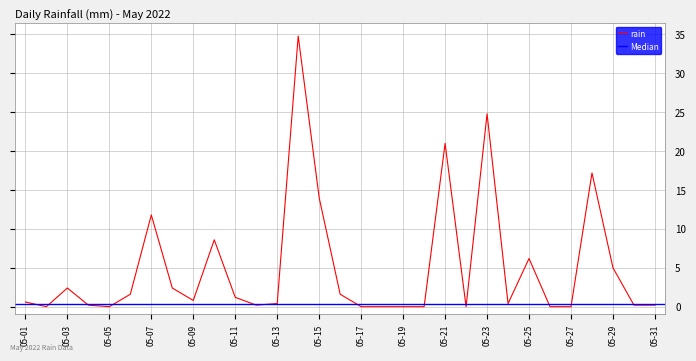

The value at 2022-05-30 is 0.1. True or false?

False